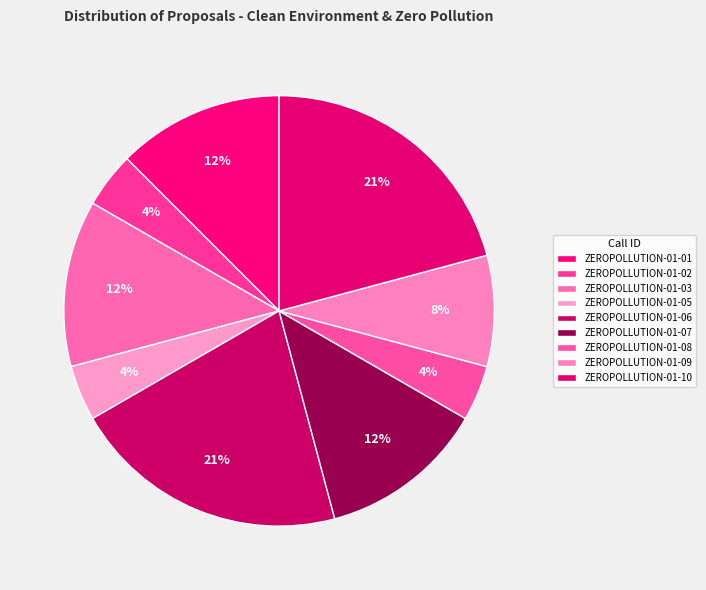

How many segments does this pie chart have?

9